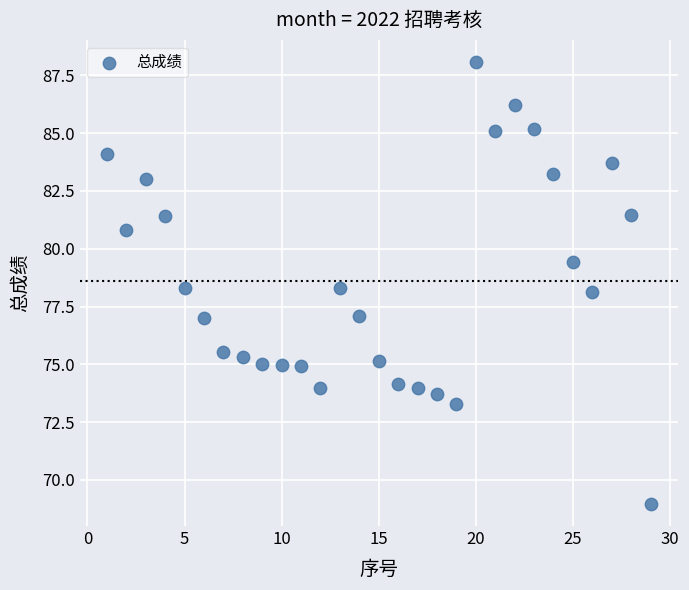

What is the range of Y values (max minus min)?

19.1